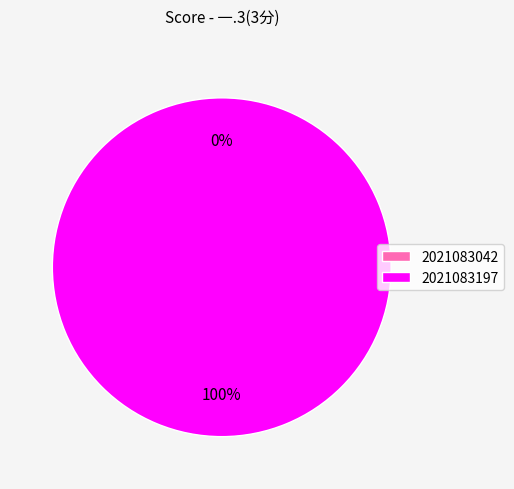

How many segments does this pie chart have?

2